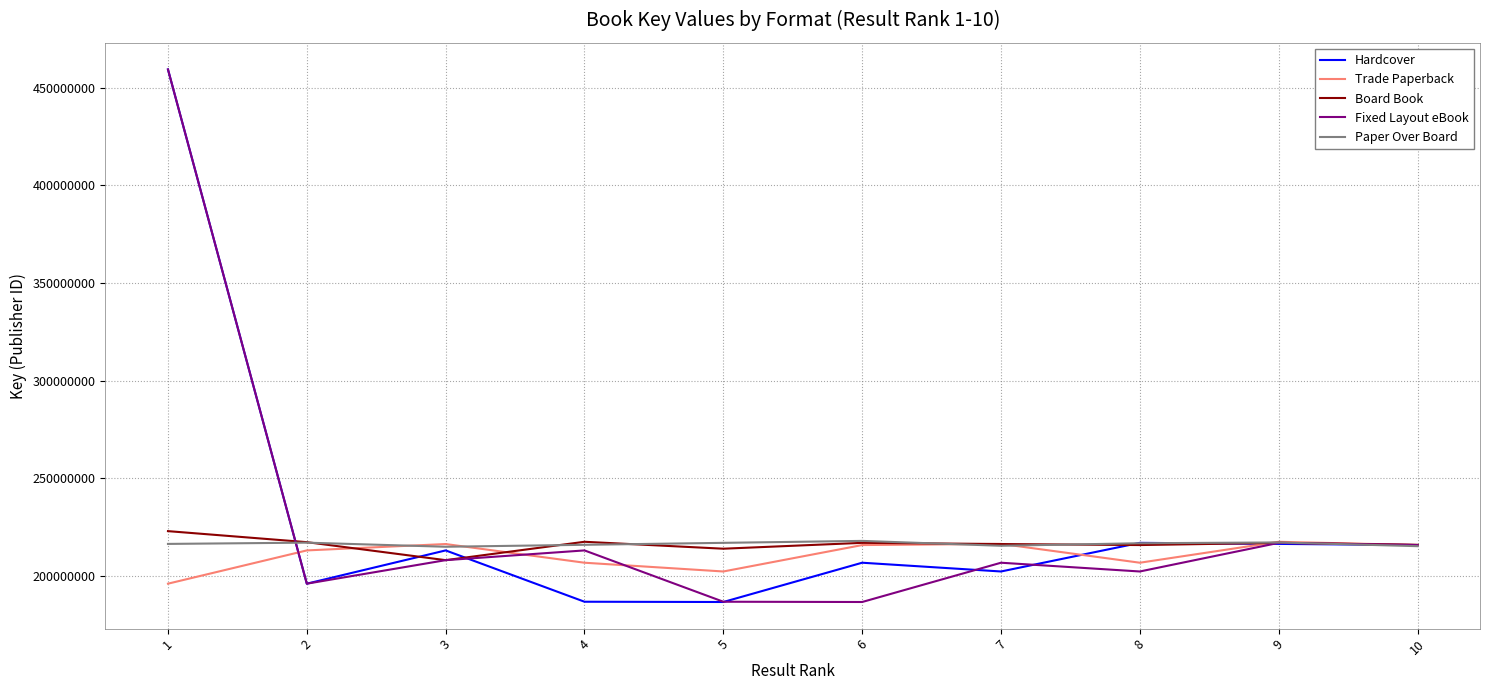

What is the difference between the second highest and minimum values in the Fixed Layout eBook series?

30290270